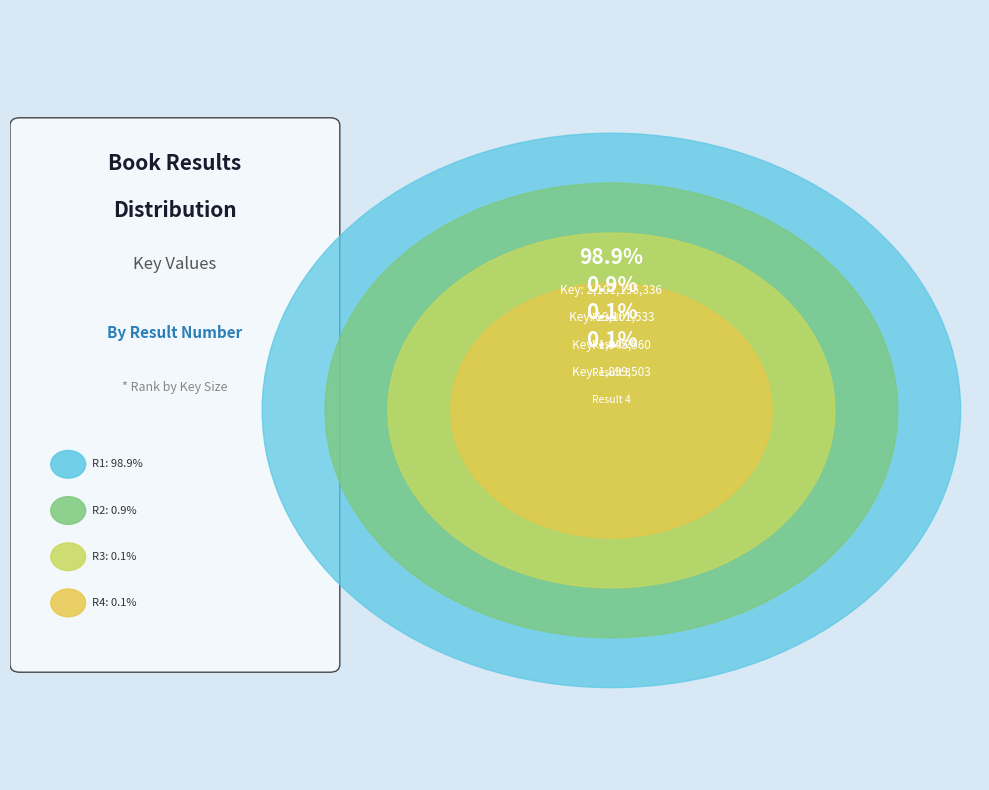

Between Result 4 (Frankie Muniz) and Result 1 (Maddie Diaries), which is larger?

Result 1 (Maddie Diaries)